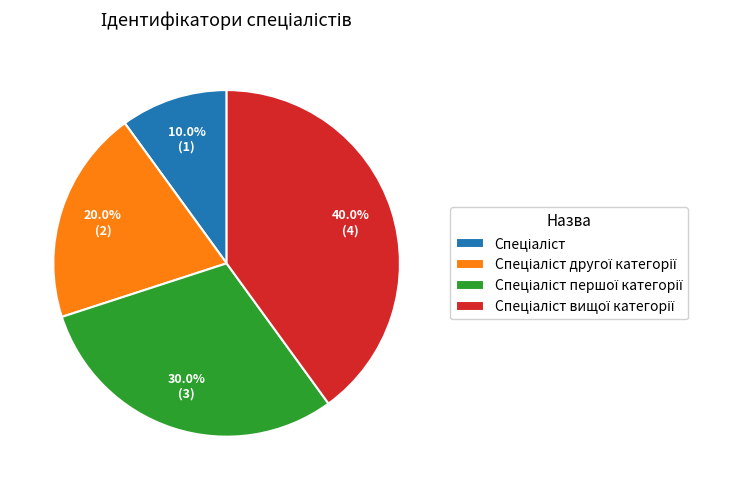

Does any single category account for the majority?

No